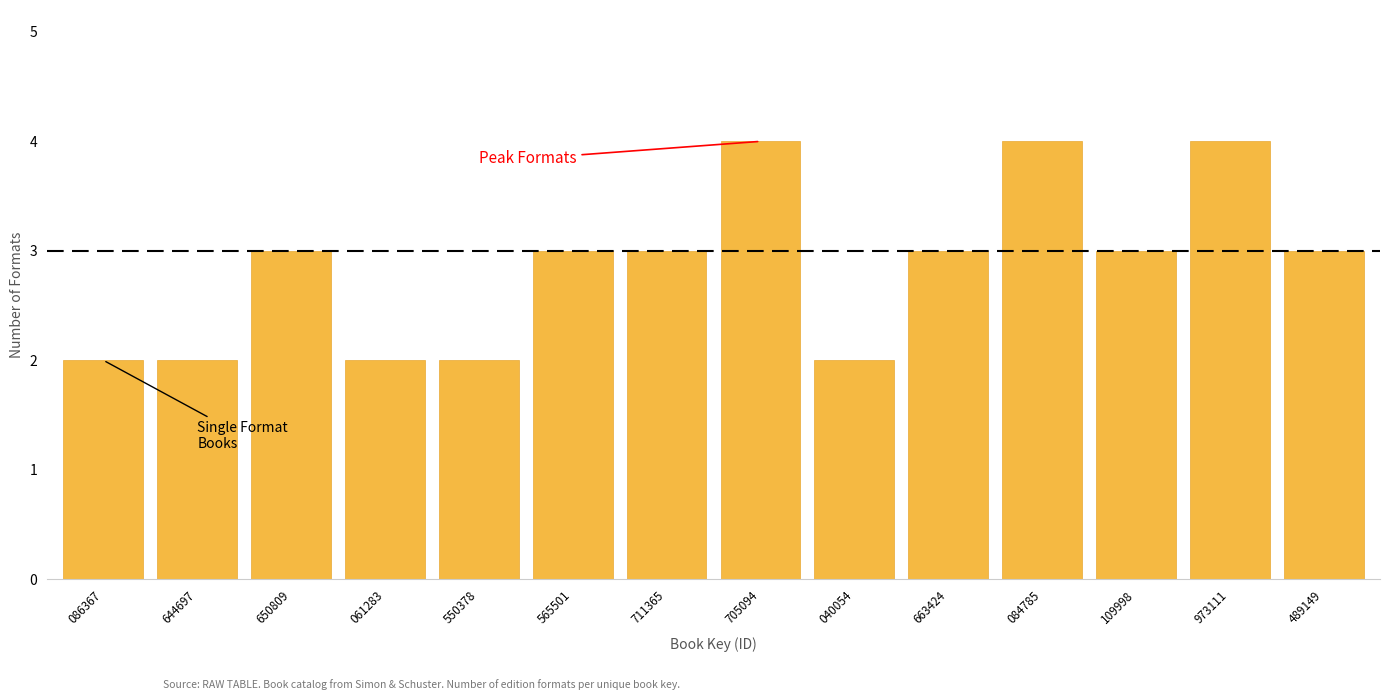

Reading left to right, extract all data points from this chart.

2	2	3	2	2	3	3	4	2	3	4	3	4	3